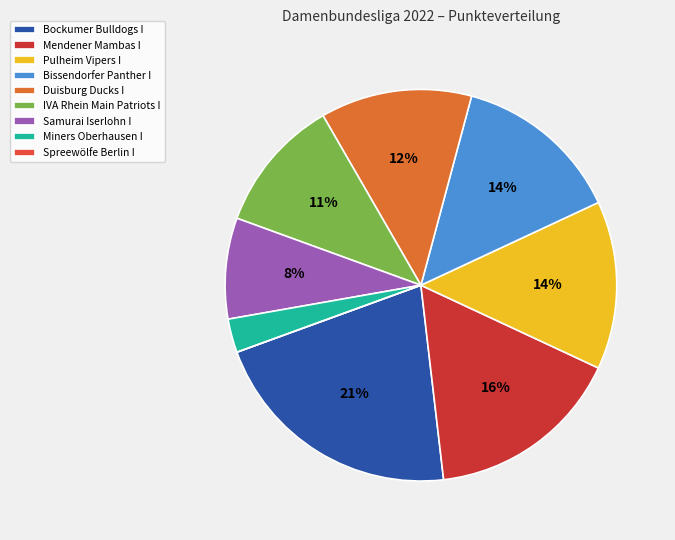

Is Samurai Iserlohn I the majority of the pie?

No